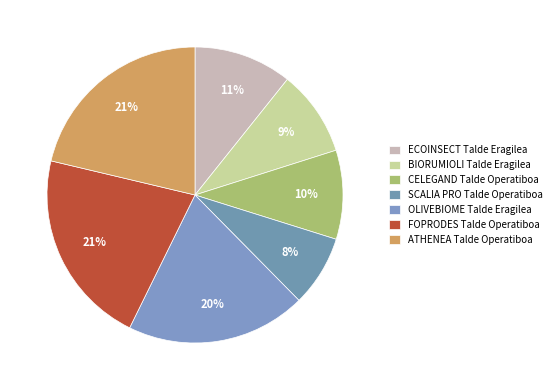

Count the number of slices in the pie.

7